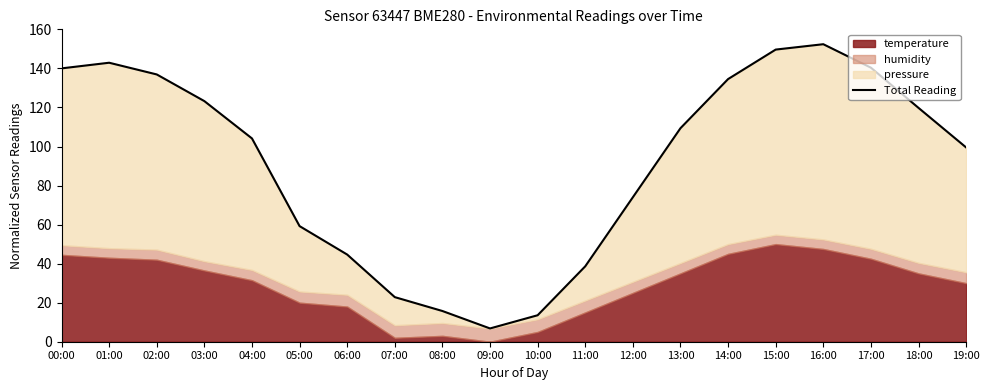

True or false: the data has more than 1 interior local peaks.

True